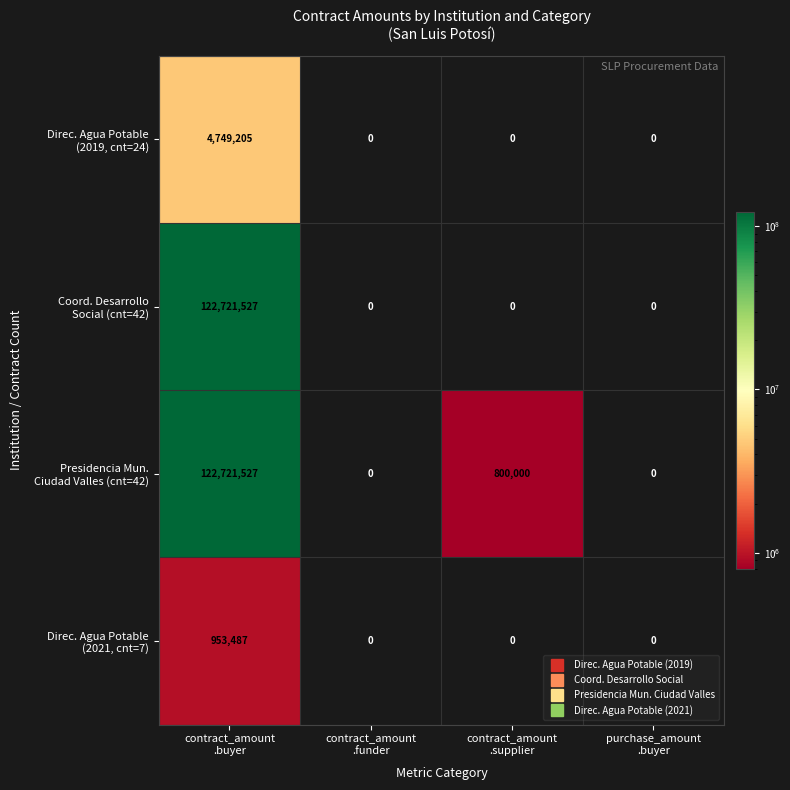

What is the greatest value displayed?

122721527